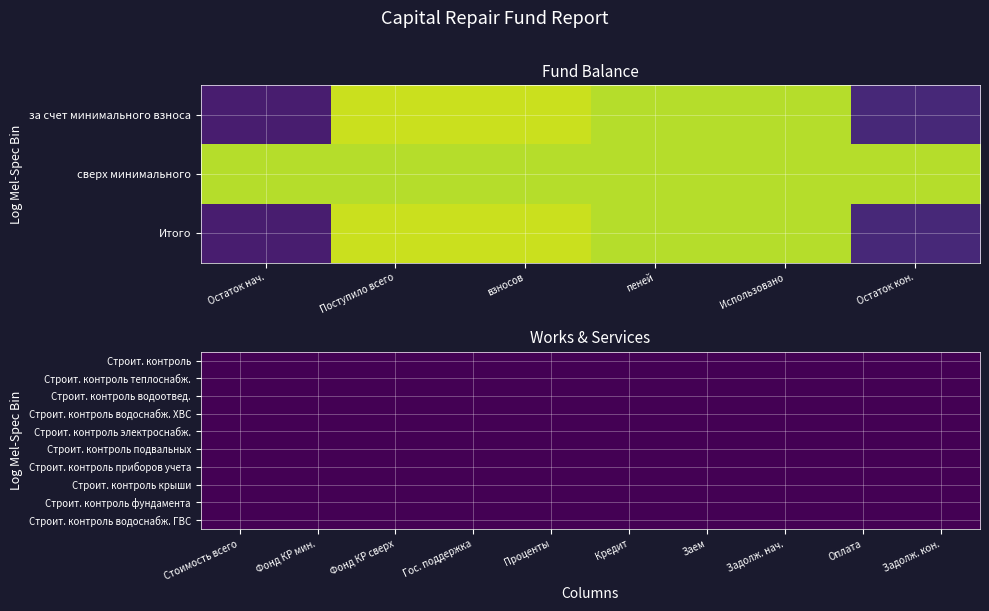

Which category has the lowest value across all series?

Остаток нач.